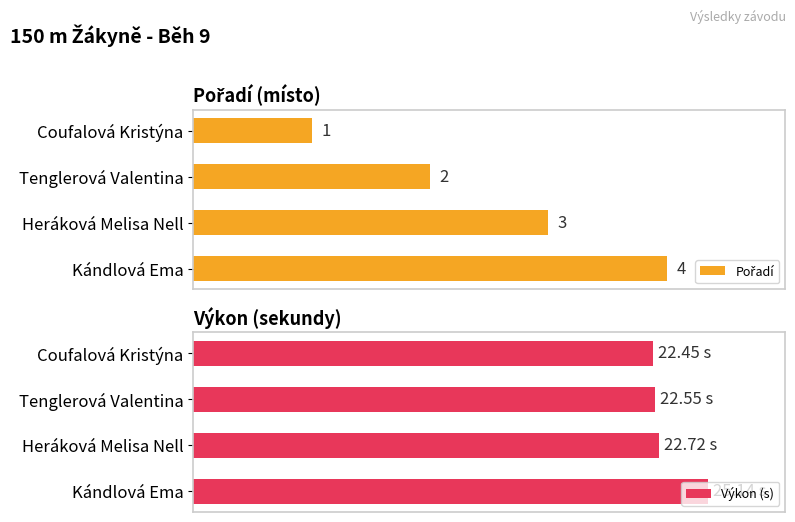

What are all the series names shown in the legend?

Pořadí, Výkon (s)